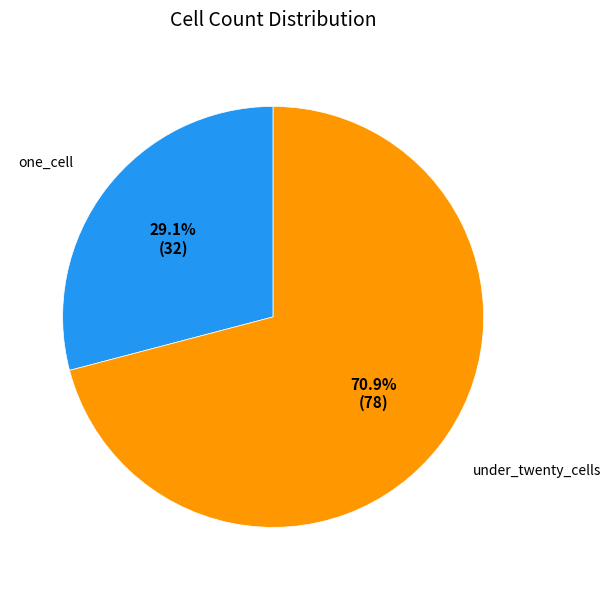

Is there any slice that represents more than half of the pie?

Yes